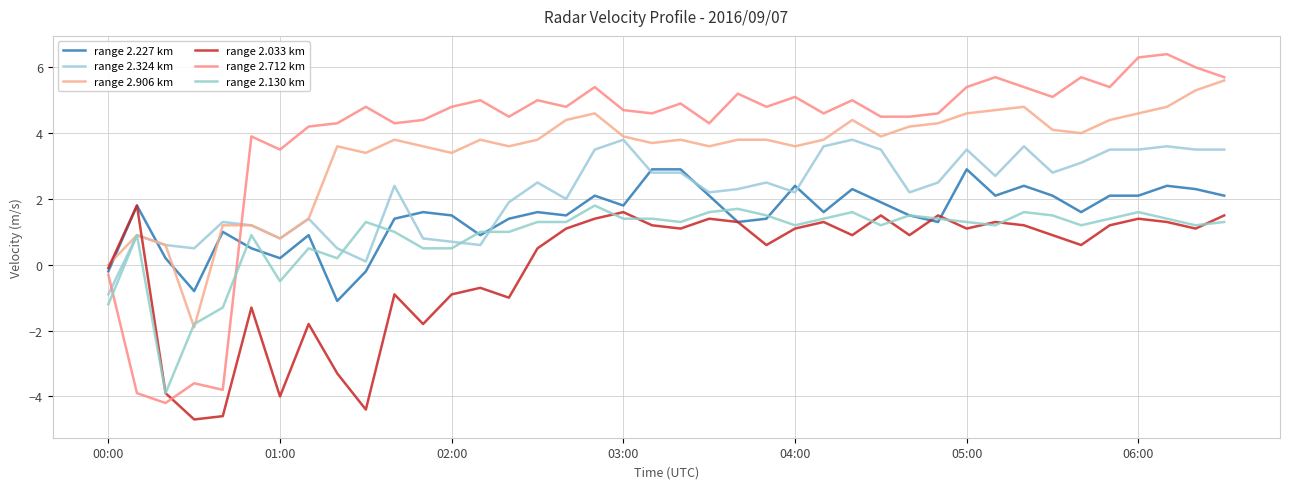

Which series has the largest total across all categories?

range 2.712 km